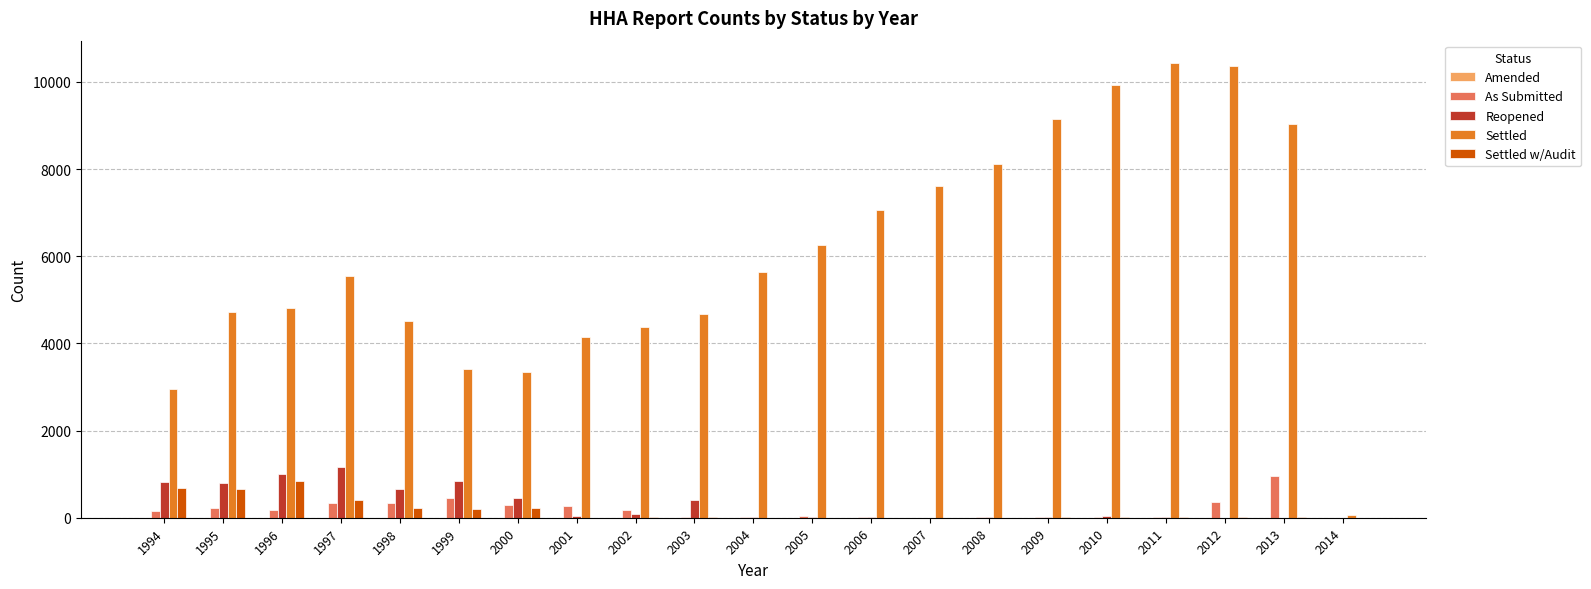

Is it true that Reopened equals 29 at 2010?

True